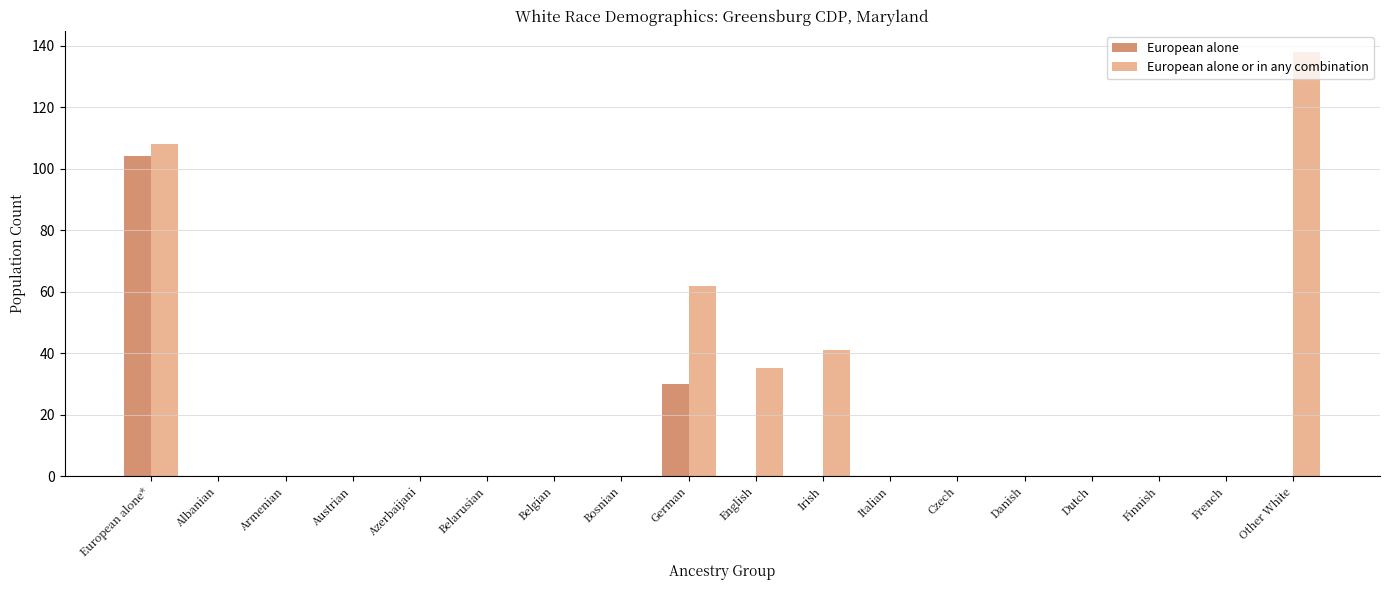

How many categories are shown in the chart?

18